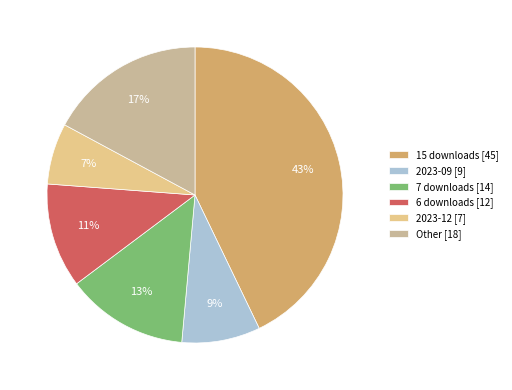

Which category has the biggest portion of the pie?

15 downloads [45]